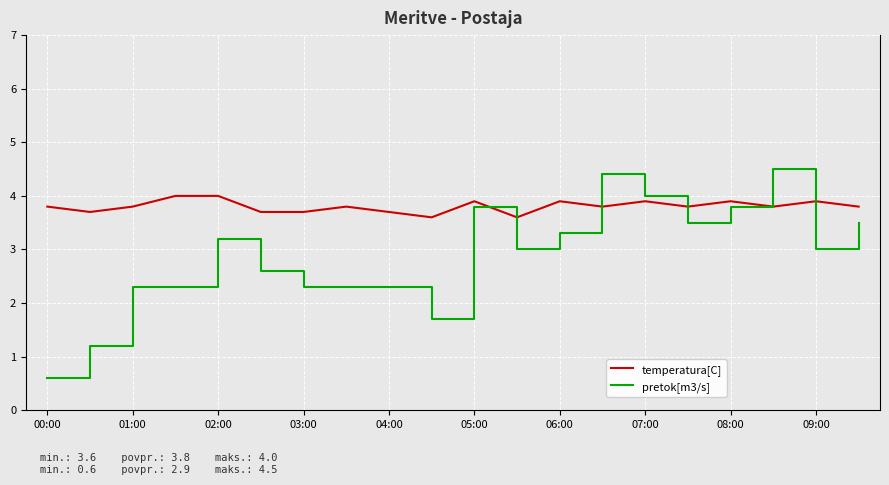

Which series has the largest total across all categories?

temperatura[C]